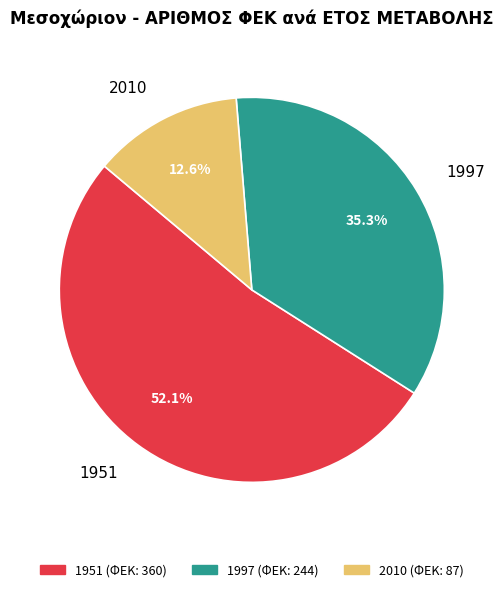

Which category has the smallest portion of the pie?

2010